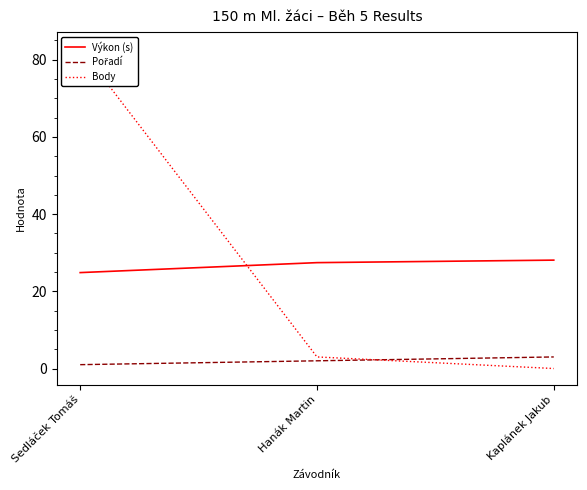

Is it true that Výkon (s) equals 28.1 at Kaplánek Jakub?

True